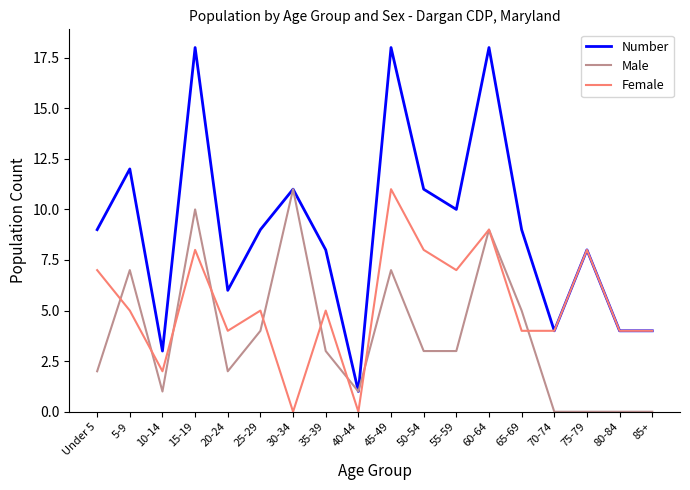

What is the maximum value for Number?

18